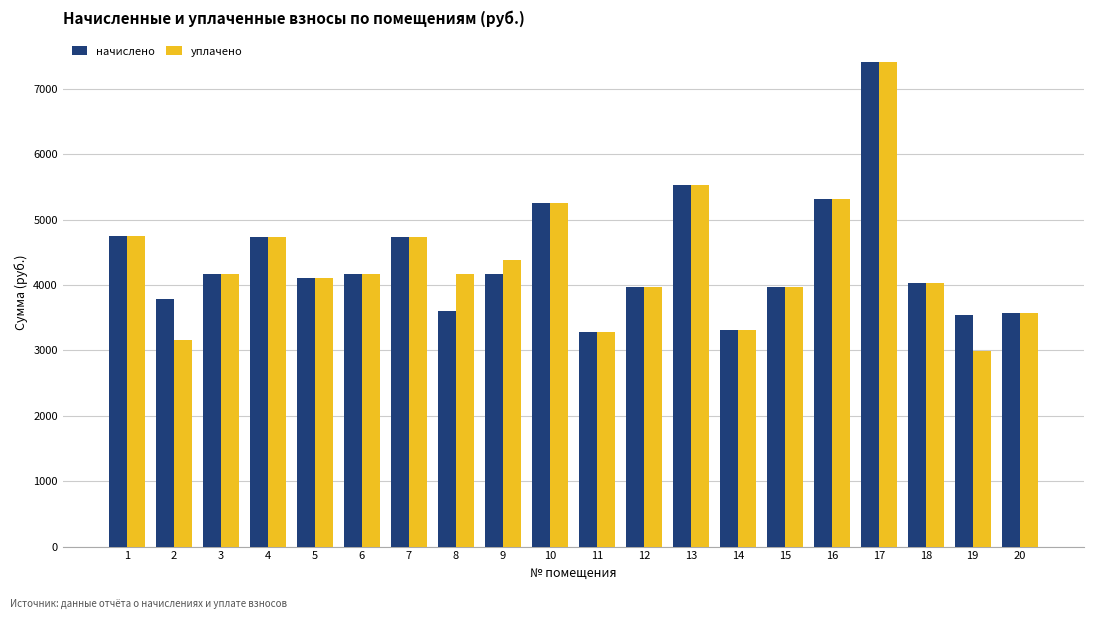

How many data points in начислено are less than 4164?

10